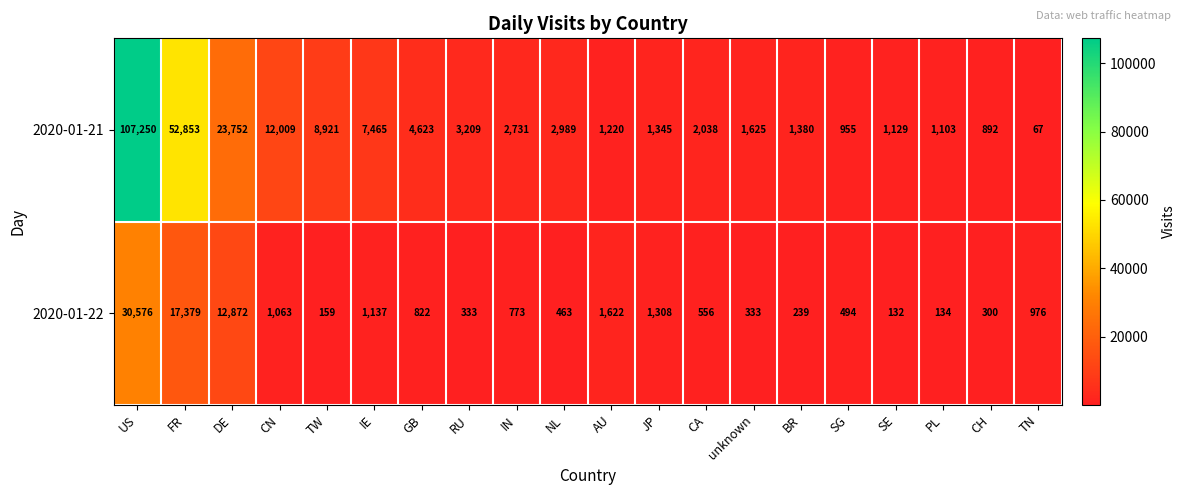

What is the smallest value displayed?

67